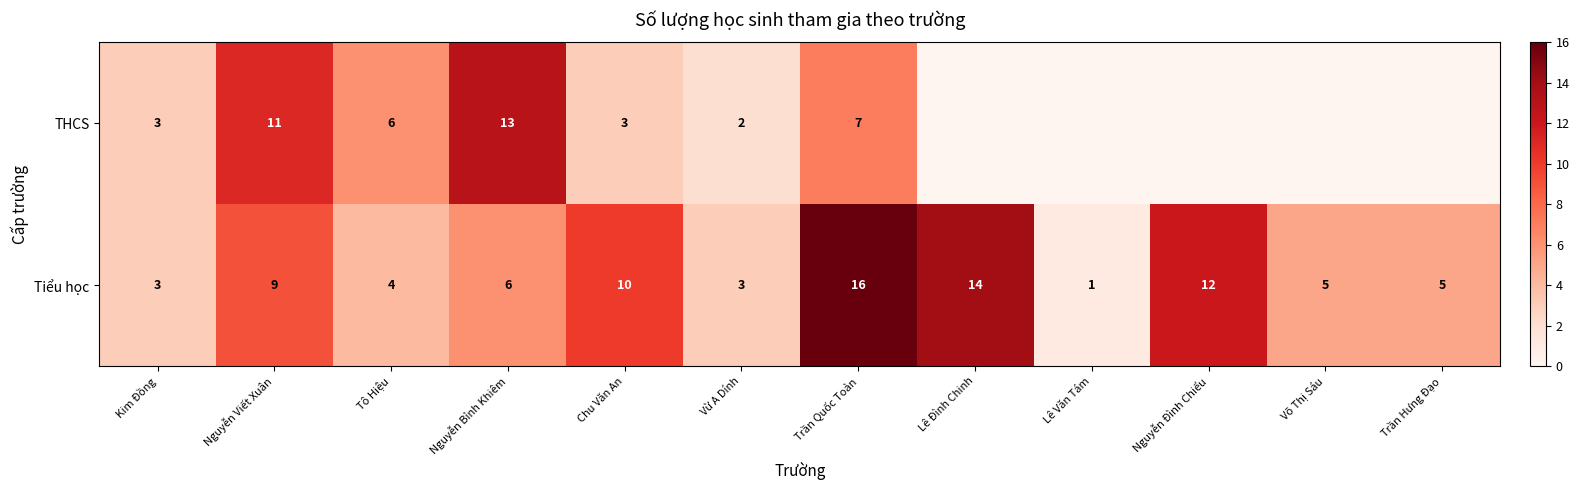

Rank the series at Nguyễn Bỉnh Khiêm from highest to lowest value.

THCS, Tiểu học